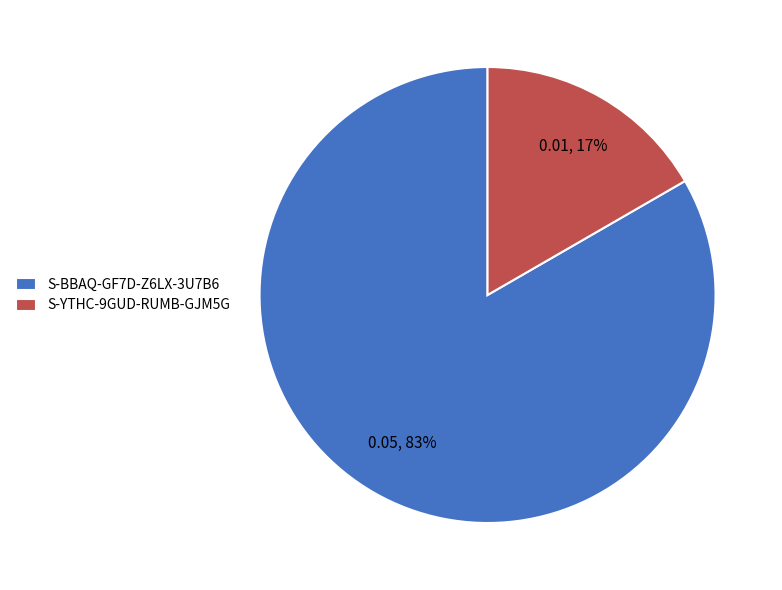

To the nearest percent, what is the average slice percentage?

50%